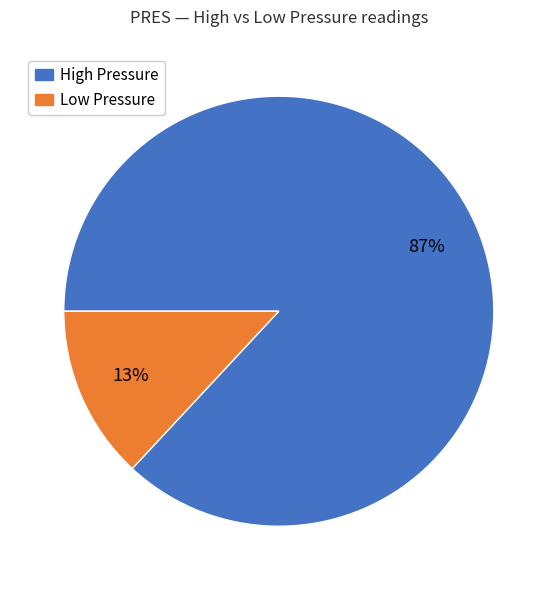

To the nearest percent, what is the average slice percentage?

50%